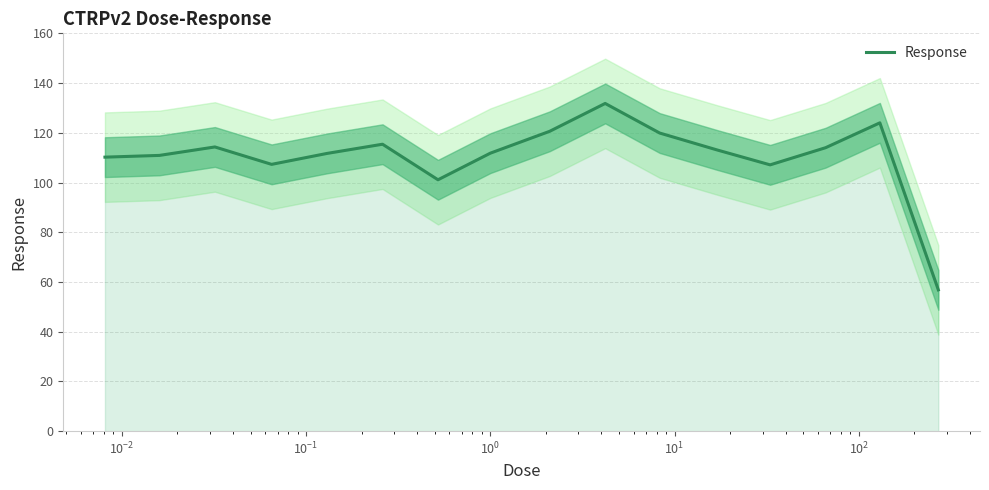

How many data points does each series have?

16